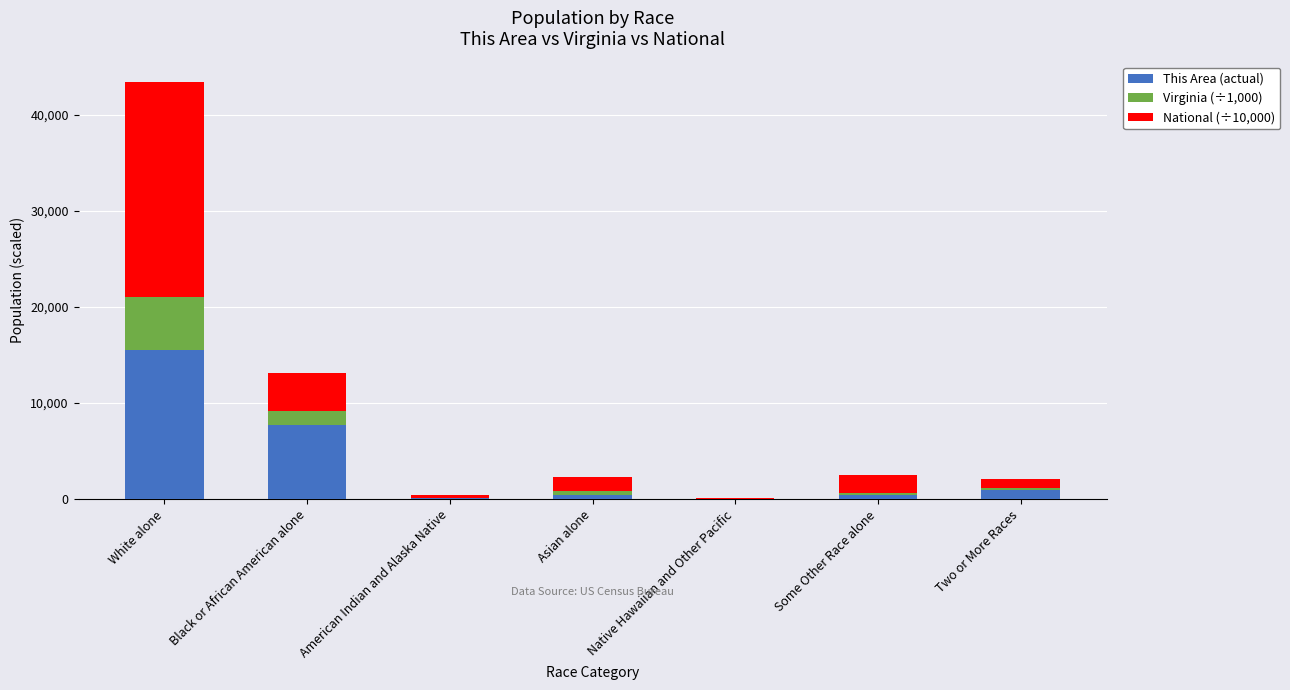

At which category is the sum across all series the highest?

White alone